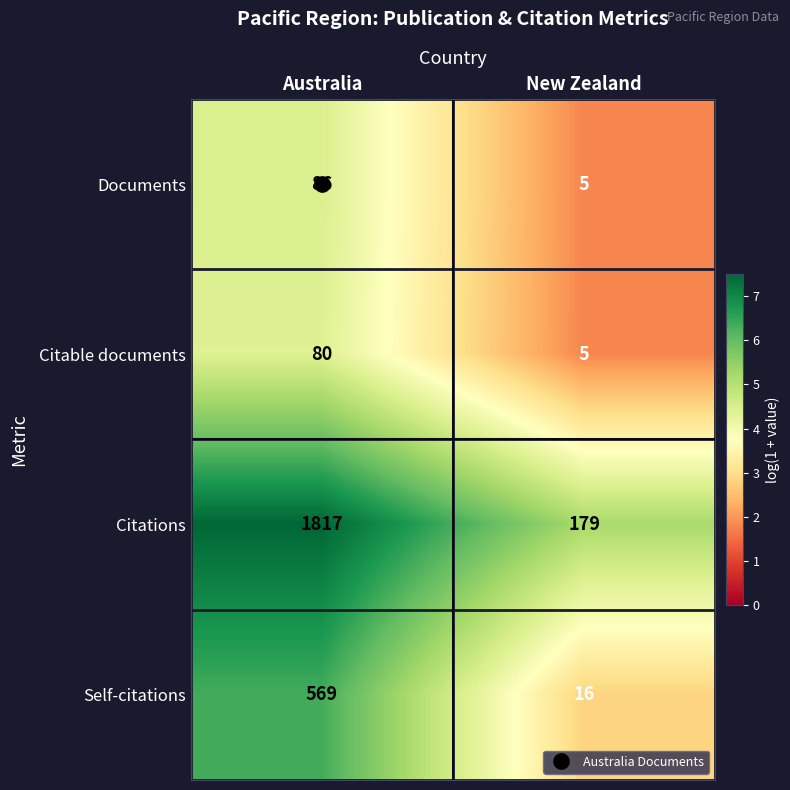

The Documents series shows 1 at New Zealand. True or false?

False